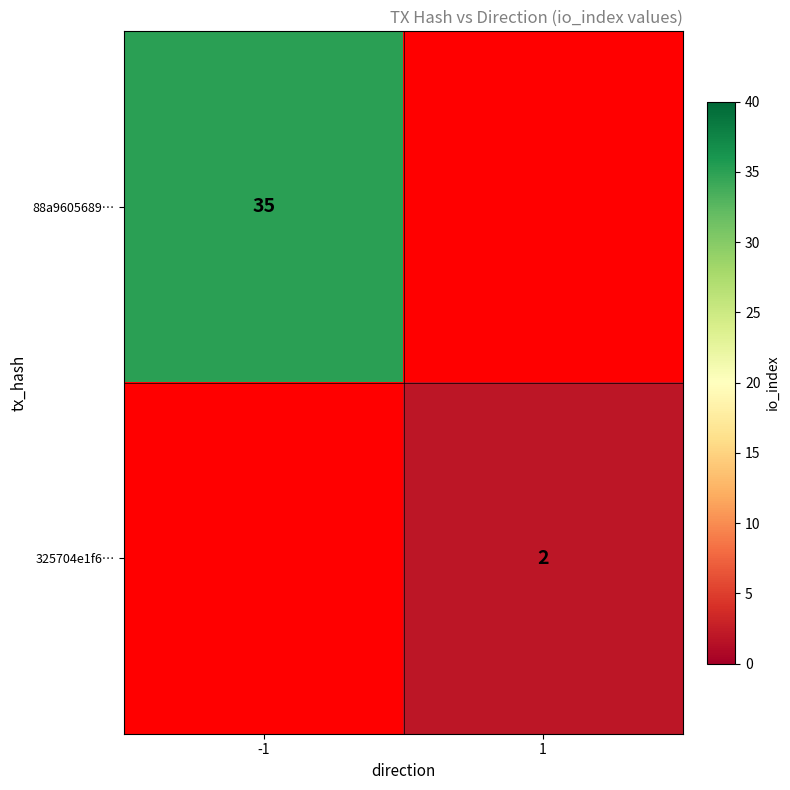

The value of 325704e1f6… at 1 is 2. True or false?

True